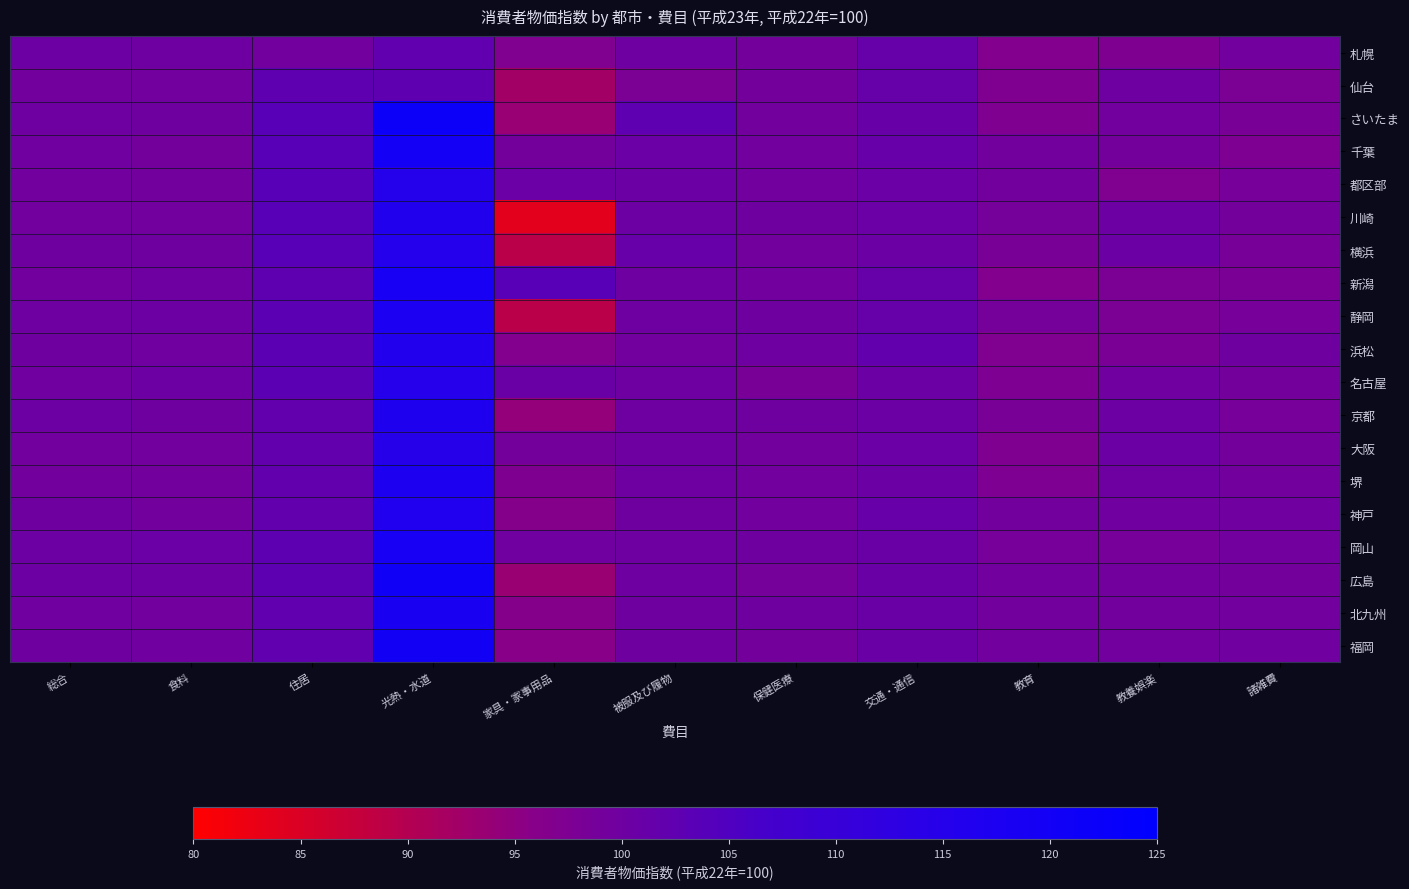

What is the smallest value displayed?

83.7